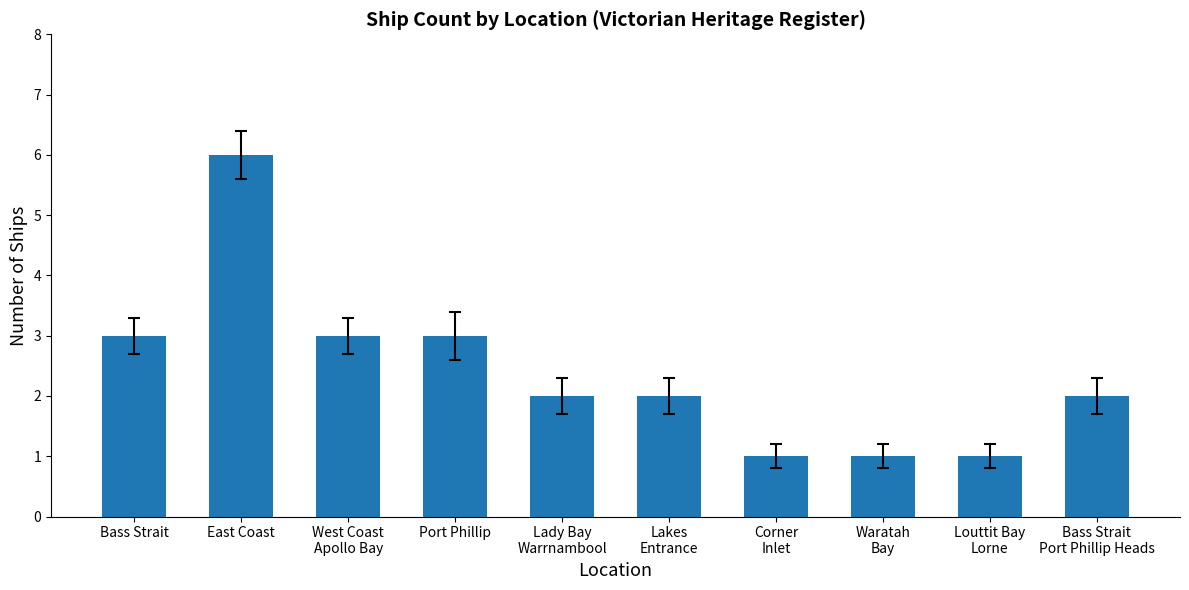

Between Port Phillip and East Coast, which is larger?

East Coast